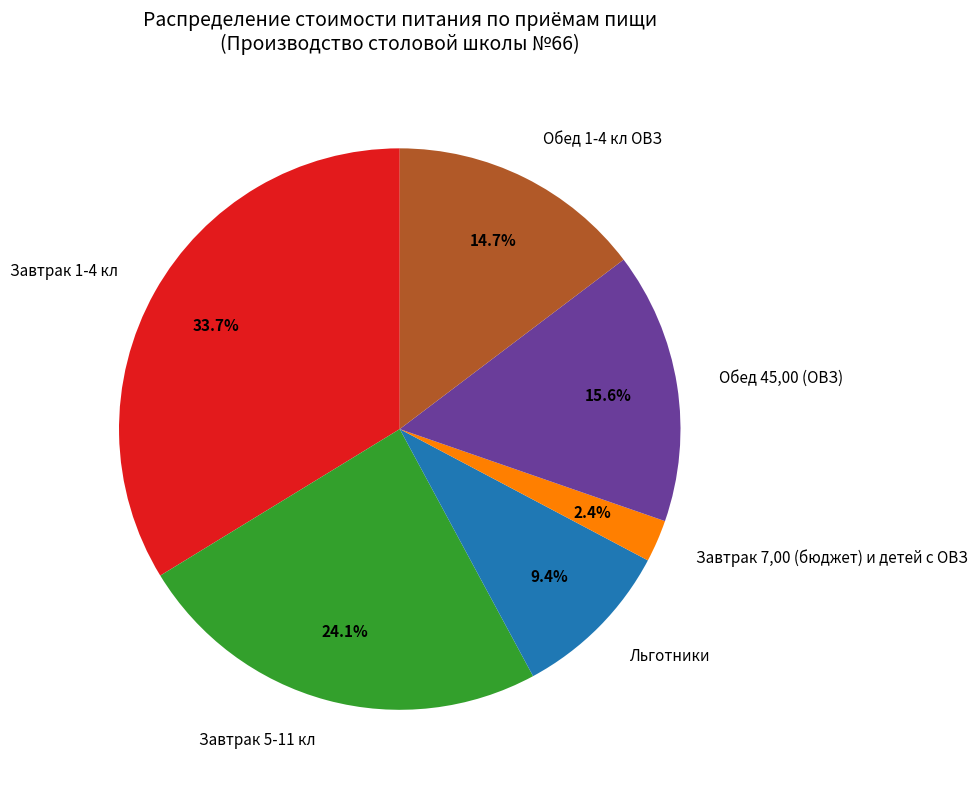

How many slices are in this pie chart?

6